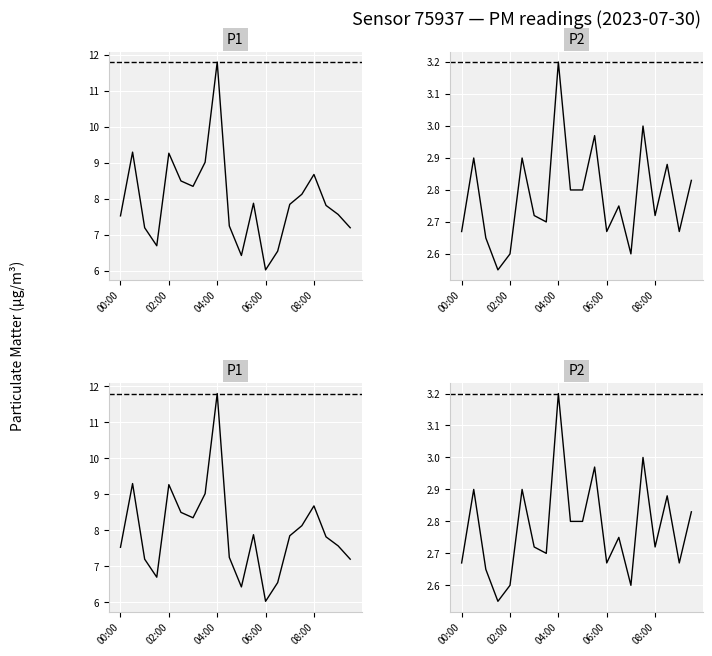

What is the highest value of the P1 series?

11.8